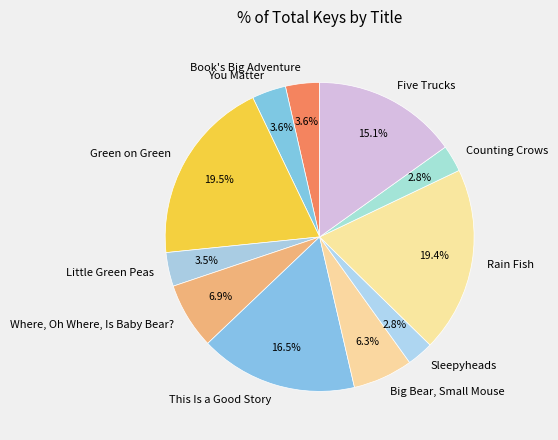

True or false: Counting Crows accounts for 9% of the total.

False